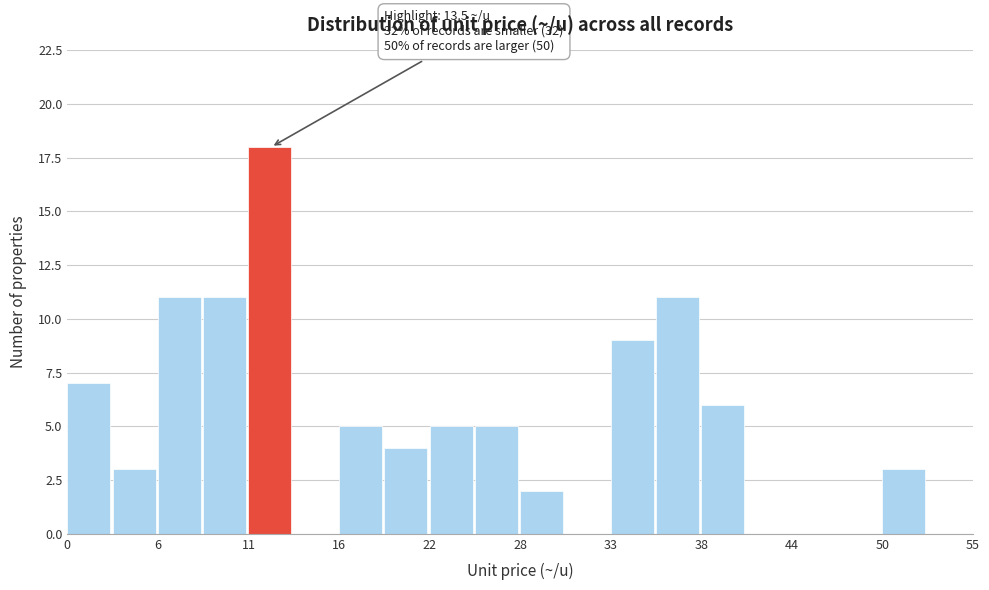

Read against the x-axis, roughly where is the centre of the tallest bar?

12